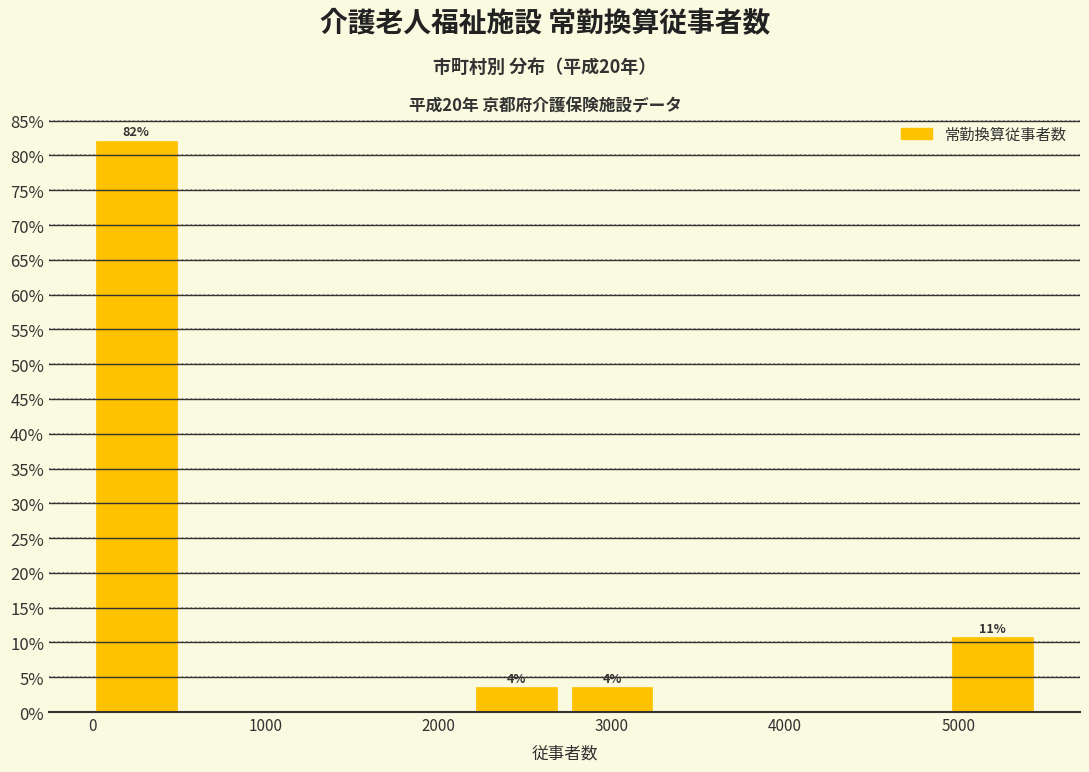

Over which range of the x-axis is the bar tallest?

0 to 600